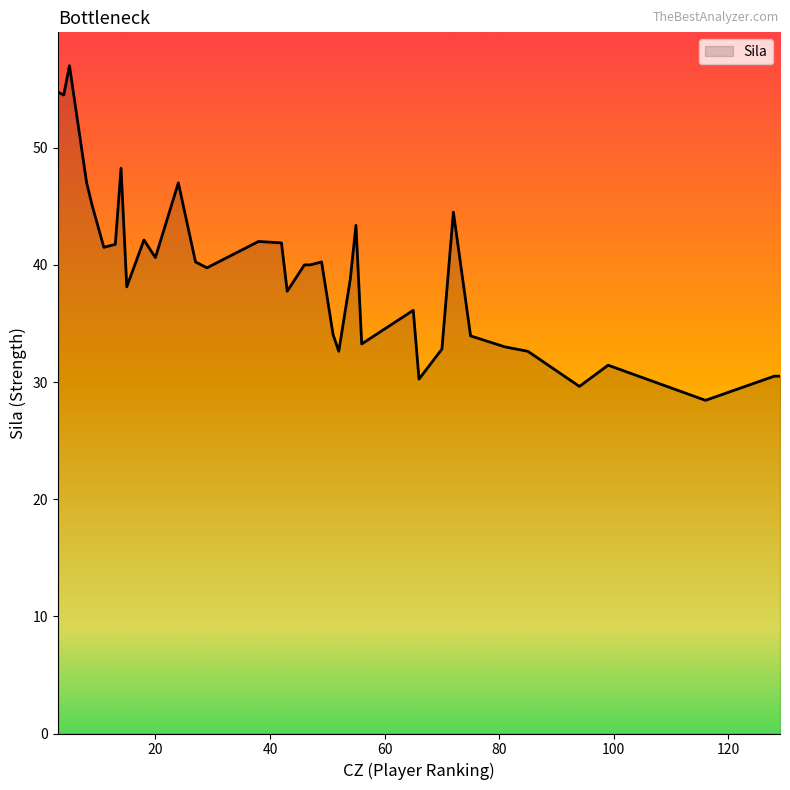

What is the maximum value shown in the chart?

57.0